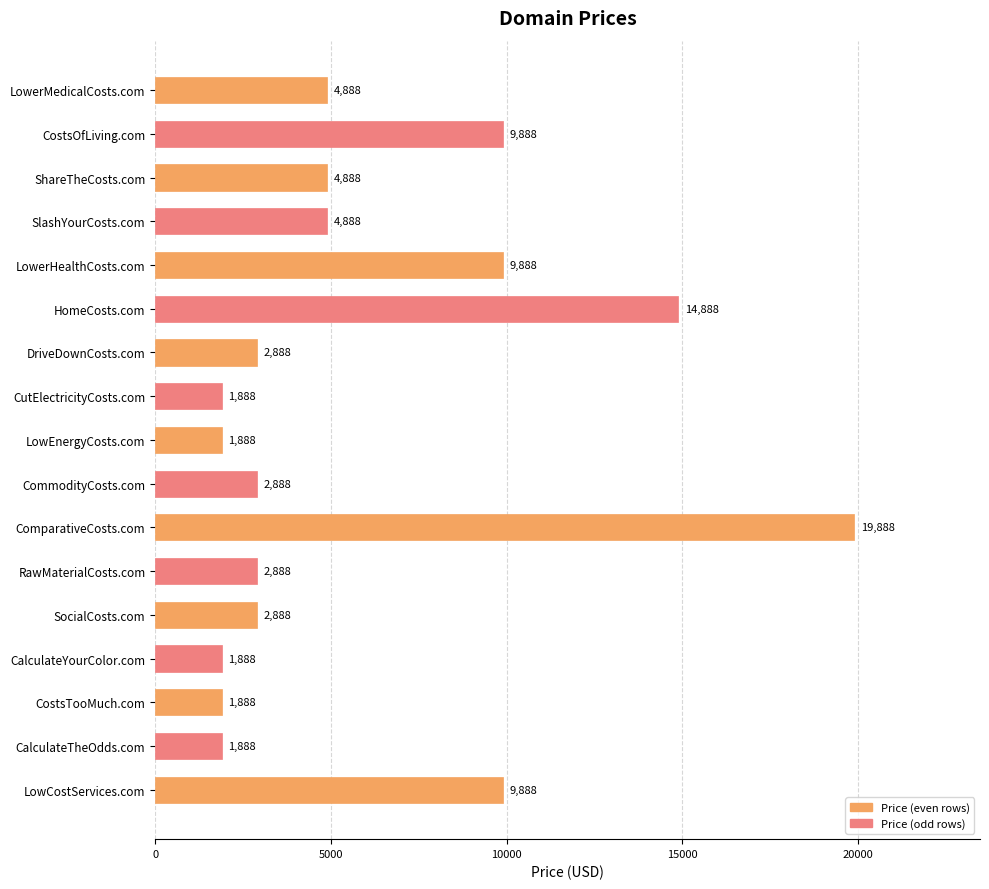

What is the change in value from CalculateTheOdds.com to LowCostServices.com?

+8000